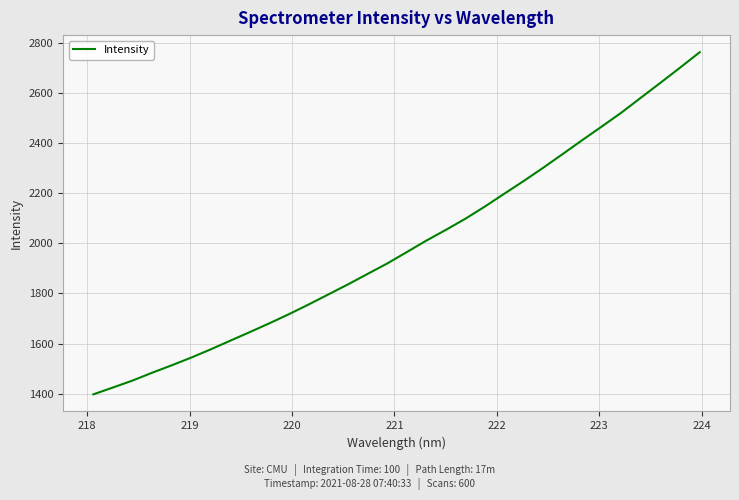

True or false: there are more than 2 points higher than both neighbors.

False